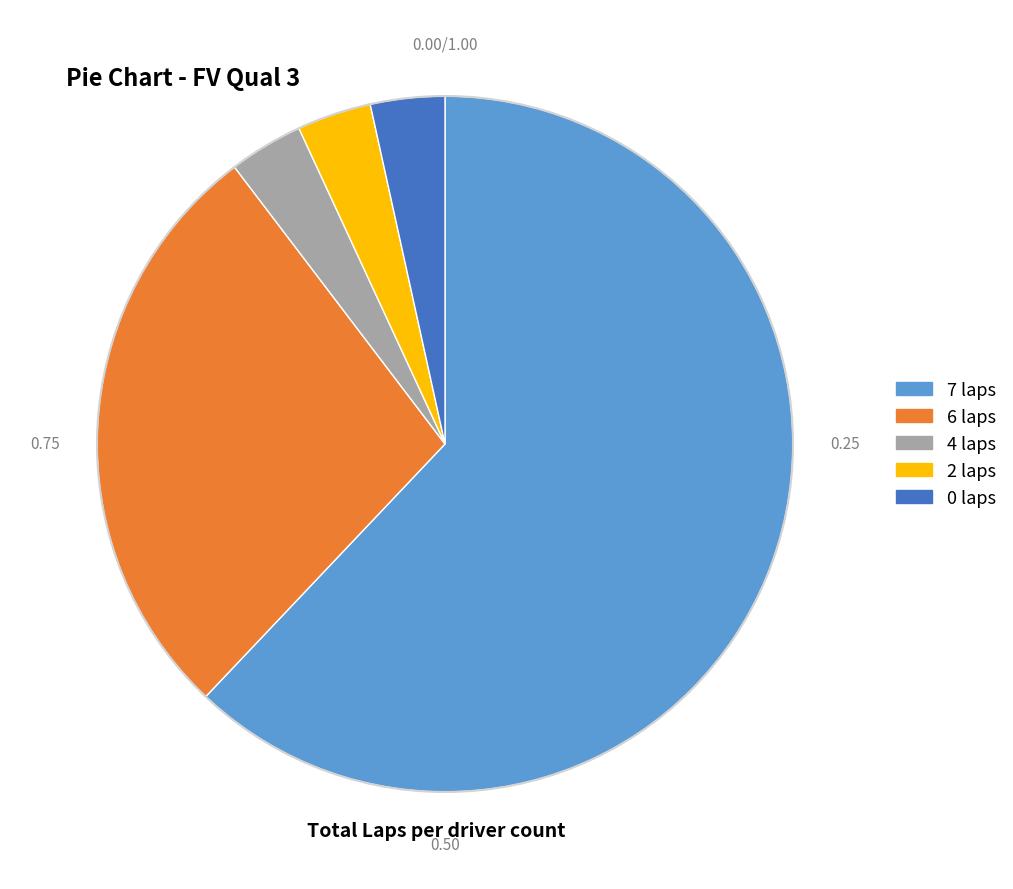

How many slices are in this pie chart?

5